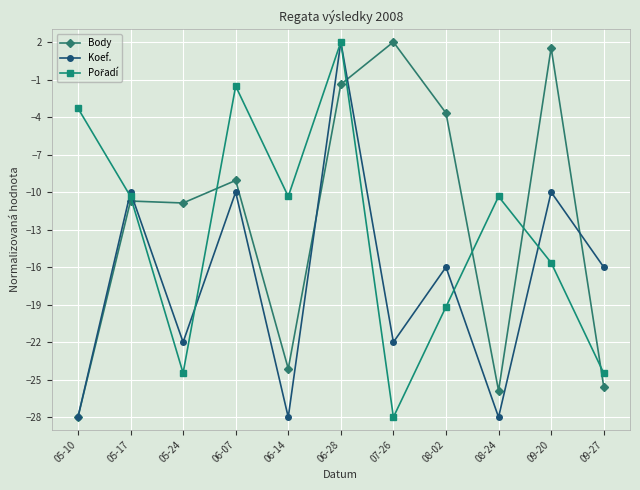

Between 05-10 and 07-26, which series saw the biggest shift?

Body